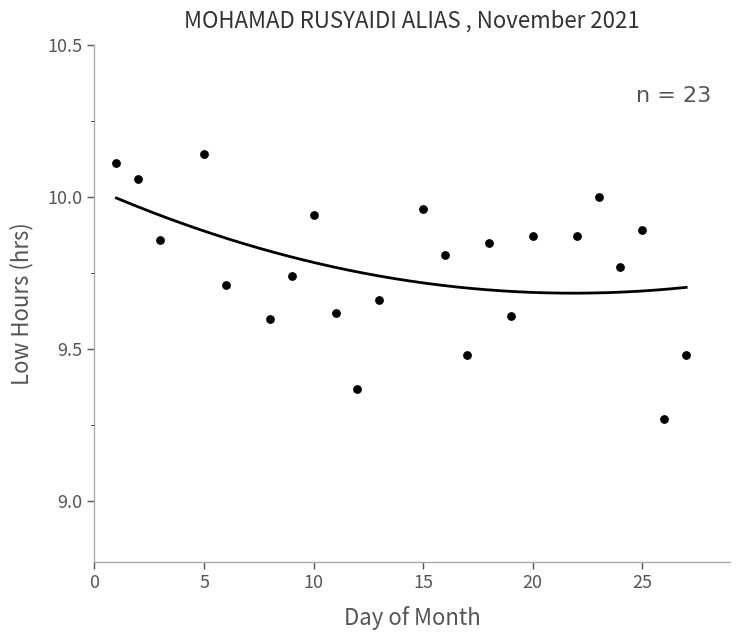

How many points are shown in the scatter plot?

23